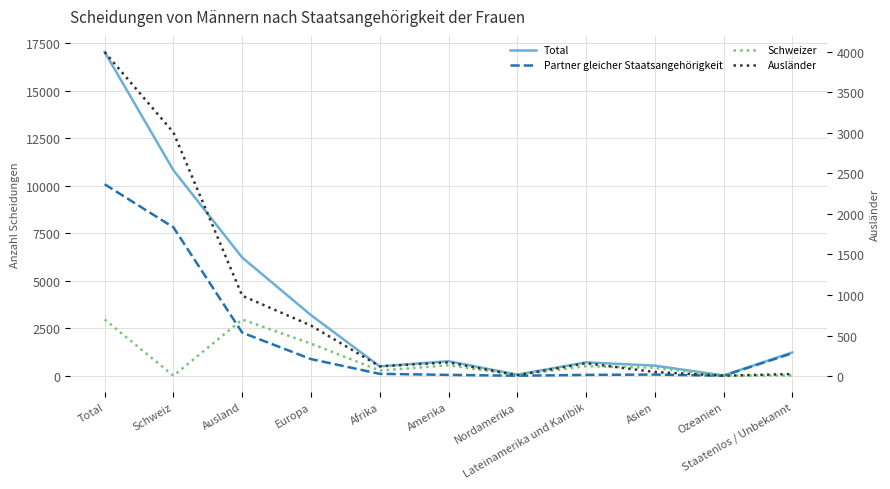

Count the number of data series in this chart.

4